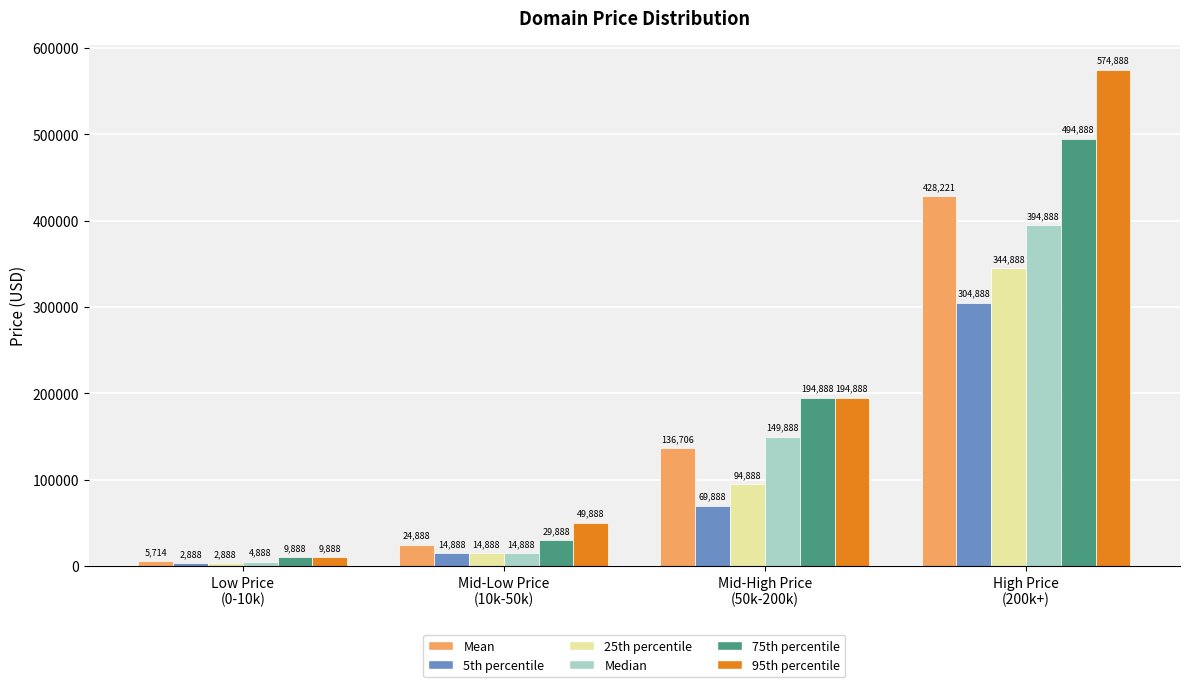

What is the average value of the 75th percentile series?

182388.0